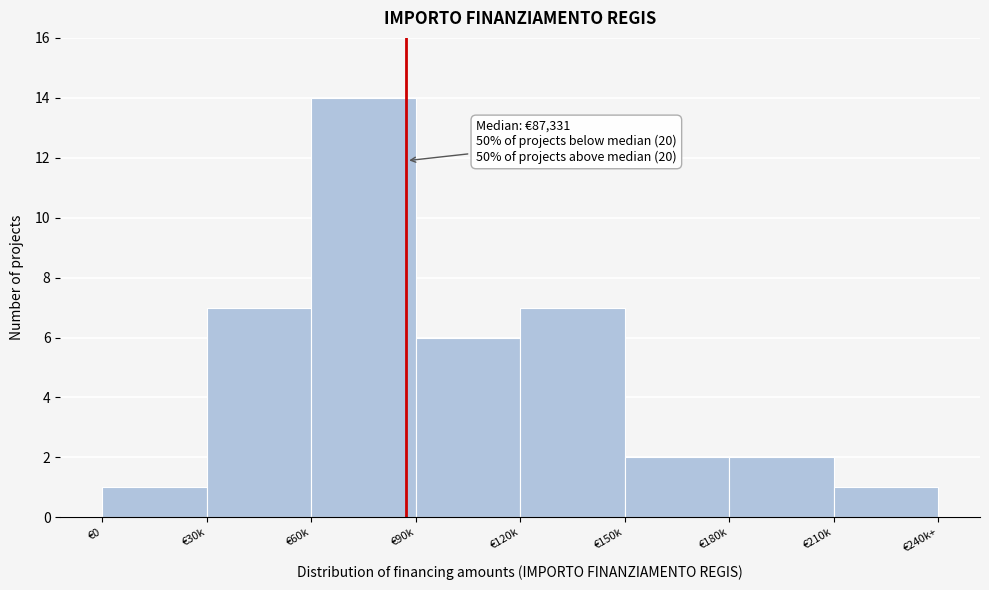

Reading right to left, extract all data points from this chart.

1	2	2	7	6	14	7	1